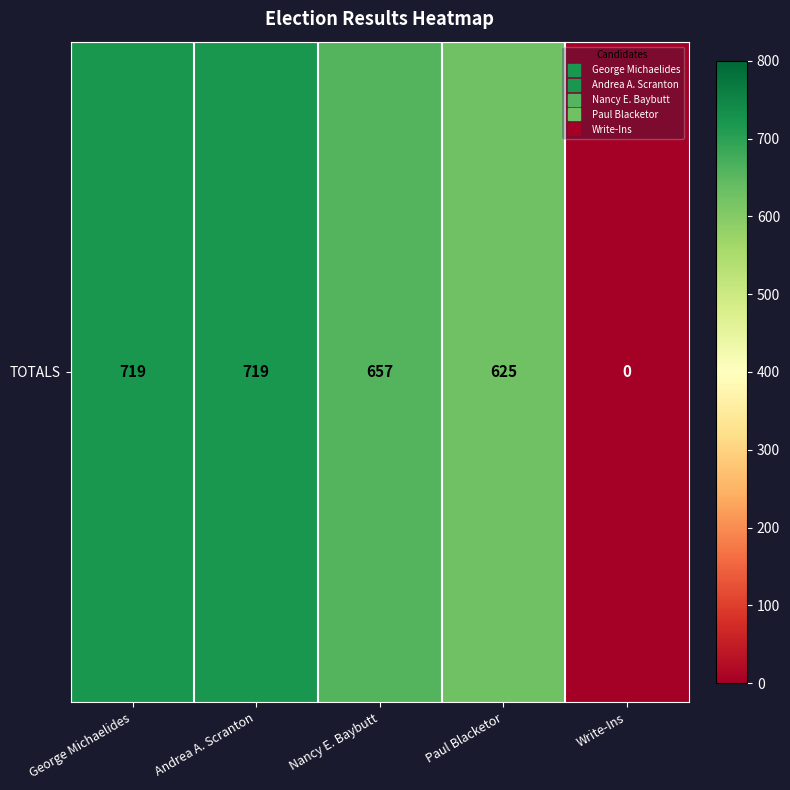

What is the difference between the second highest and minimum values?

719